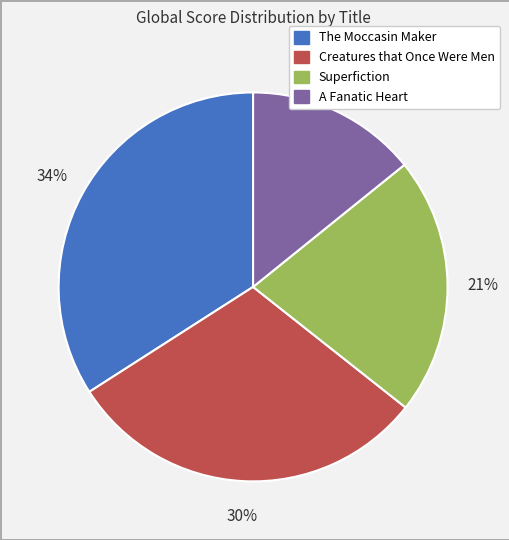

Which slice is the smallest?

A Fanatic Heart